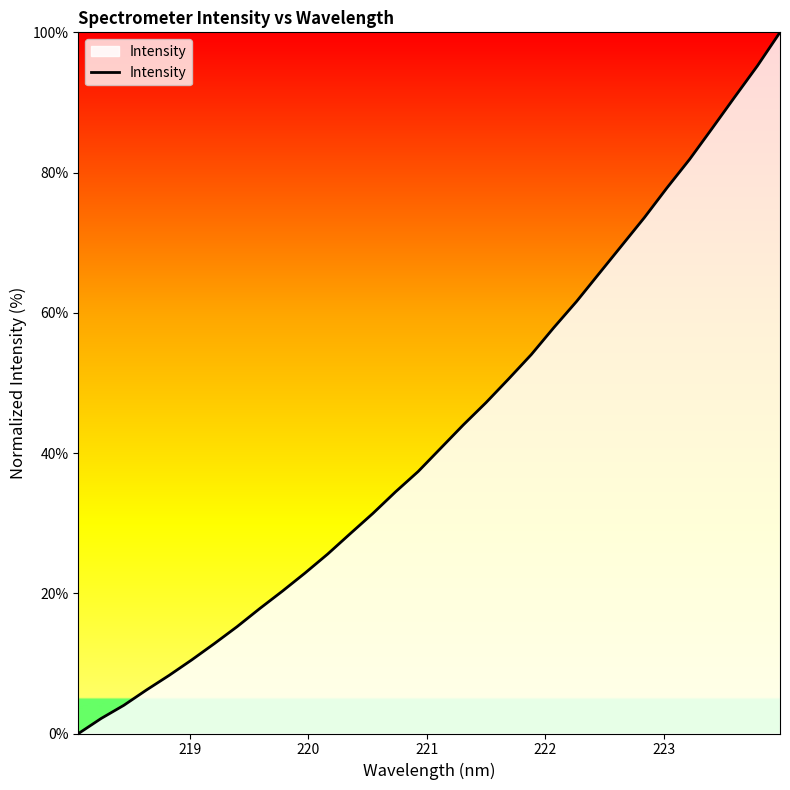

What is the greatest value displayed?

100.0